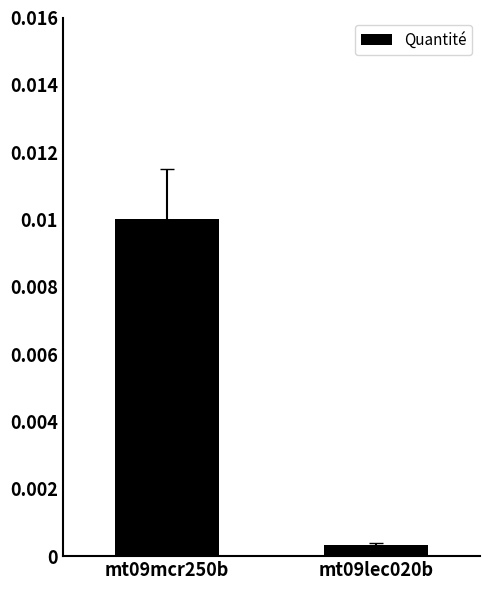

Where is the data nearest to the value 0?

mt09lec020b